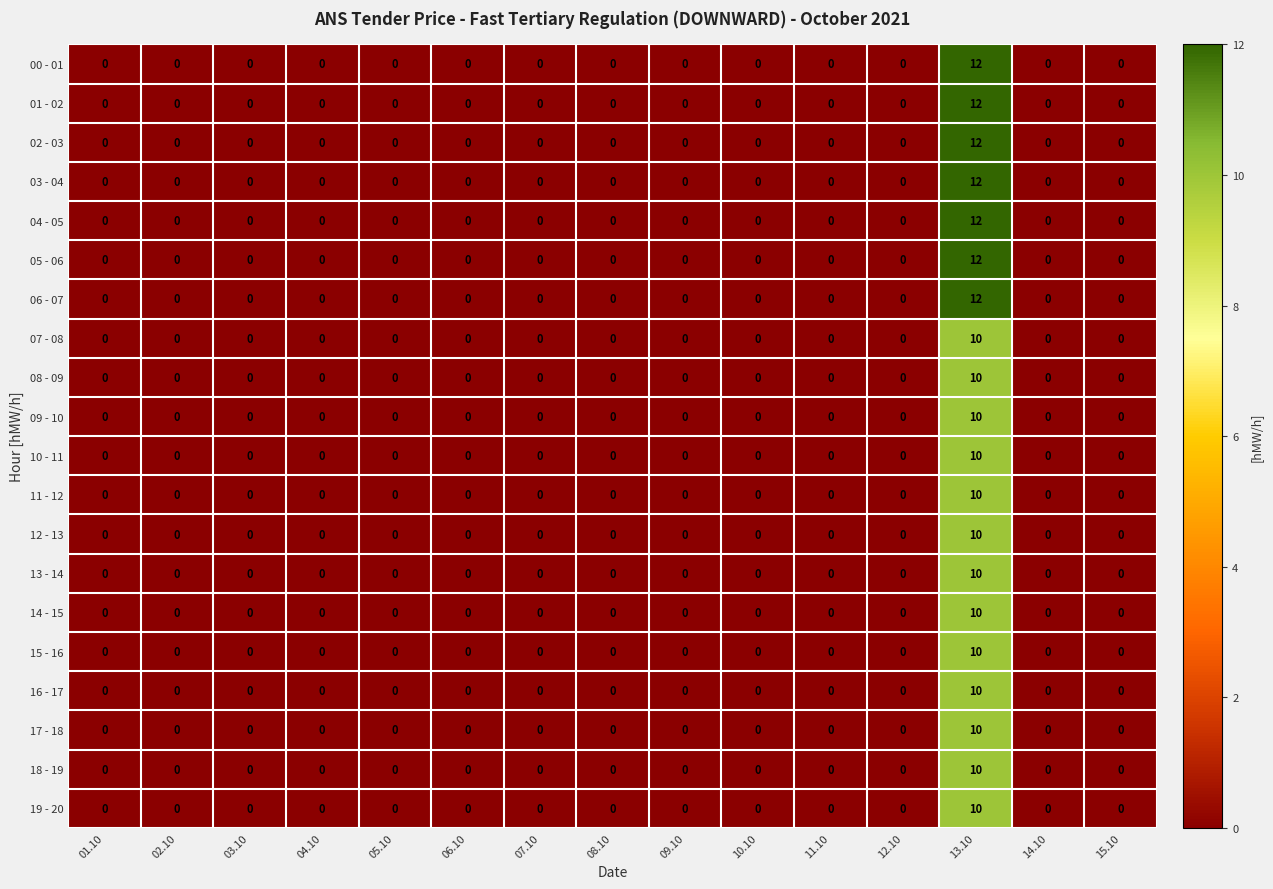

At which category is the sum across all series the highest?

13.10